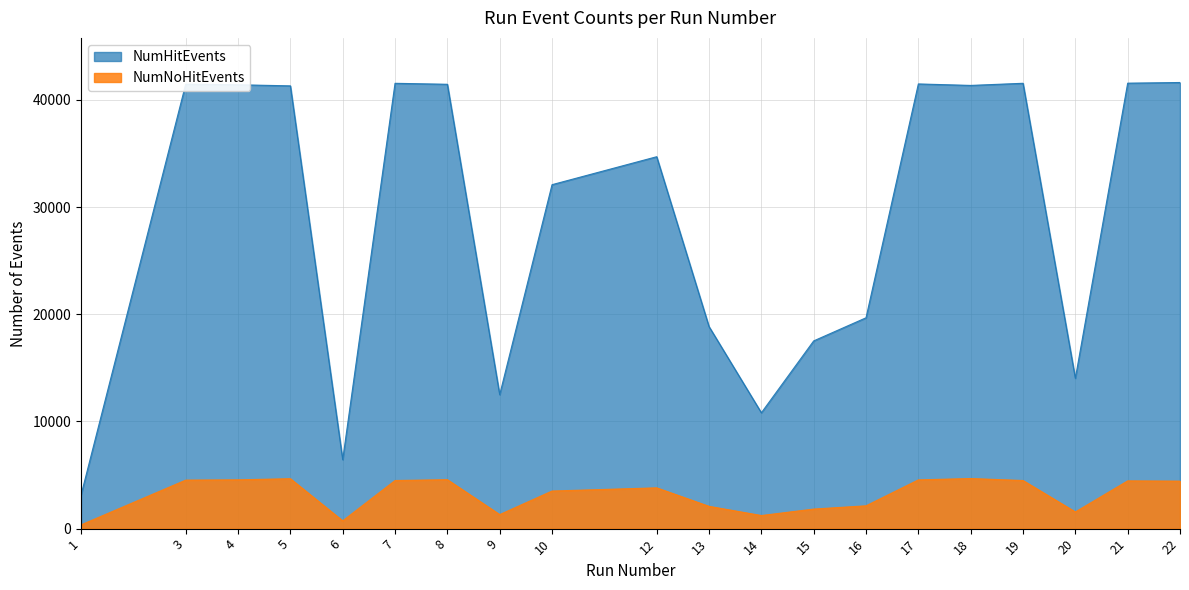

What is the value of the NumHitEvents point at the 8th from the left?

12499